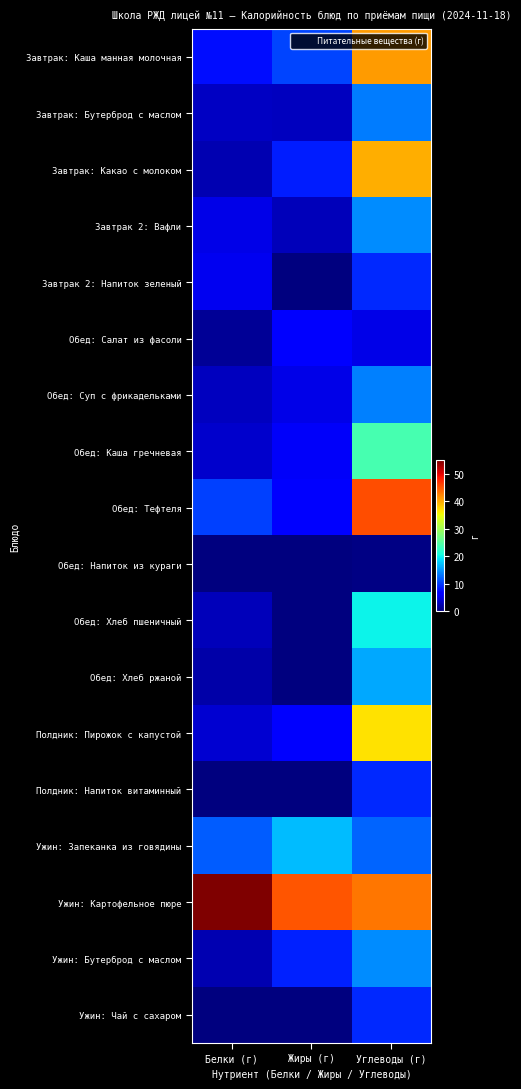

At Углеводы (г), list the series in order from smallest to largest.

Обед: Напиток из кураги, Обед: Салат из фасоли, Завтрак 2: Напиток зеленый, Полдник: Напиток витаминный, Ужин: Чай с сахаром, Ужин: Запеканка из говядины, Завтрак: Бутерброд с маслом, Обед: Суп с фрикадельками, Завтрак 2: Вафли, Ужин: Бутерброд с маслом, Обед: Хлеб ржаной, Обед: Хлеб пшеничный, Обед: Каша гречневая, Полдник: Пирожок с капустой, Завтрак: Какао с молоком, Завтрак: Каша манная молочная, Ужин: Картофельное пюре, Обед: Тефтеля